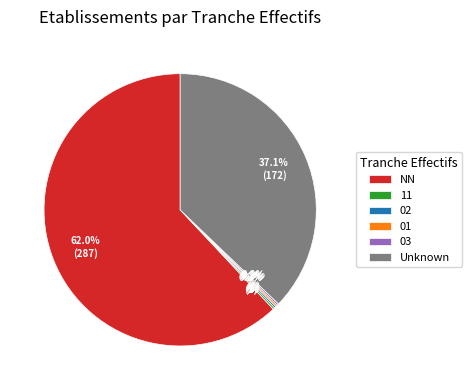

To the nearest percent, what is the average slice percentage?

17%